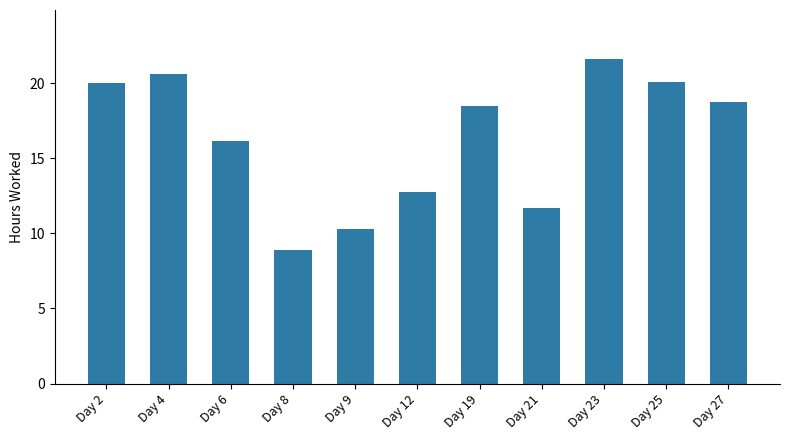

Which has a higher value, Day 25 or Day 27?

Day 25